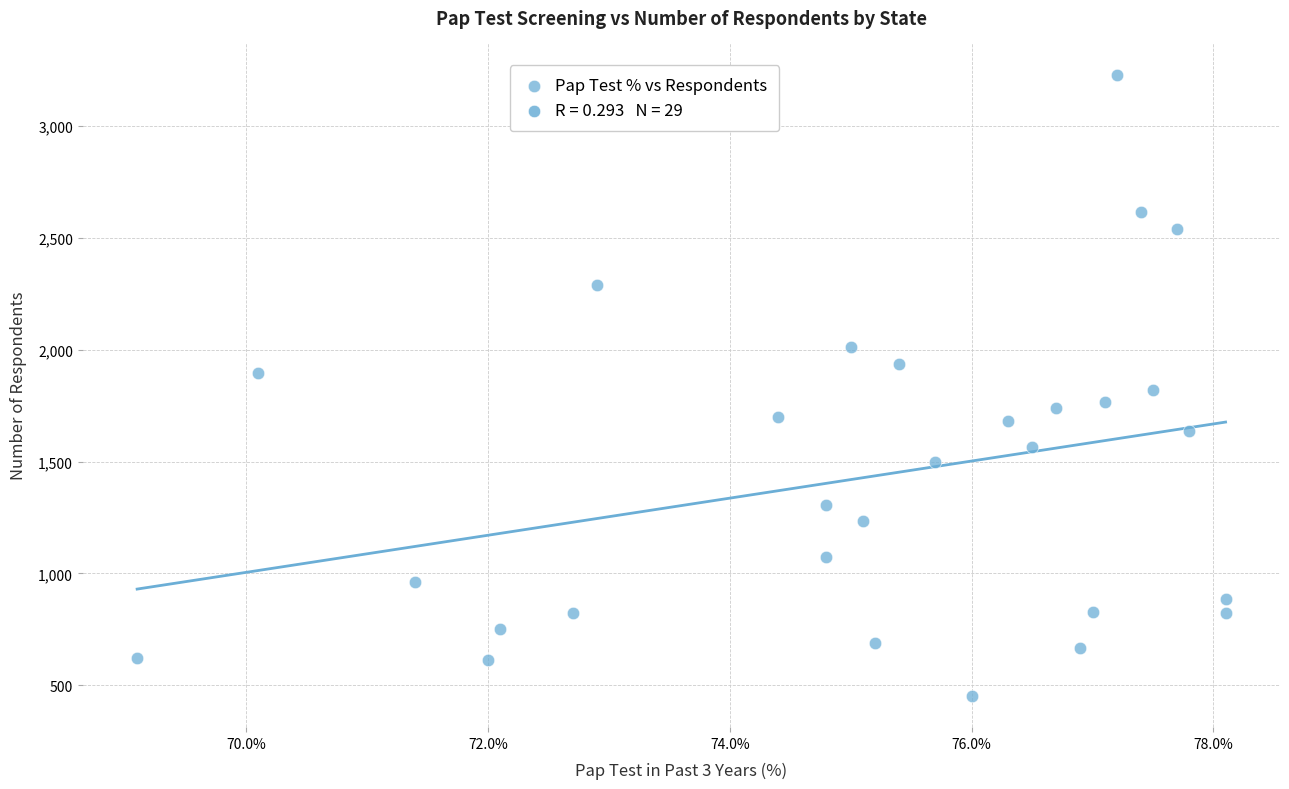

What is the range of Y values (max minus min)?

2776